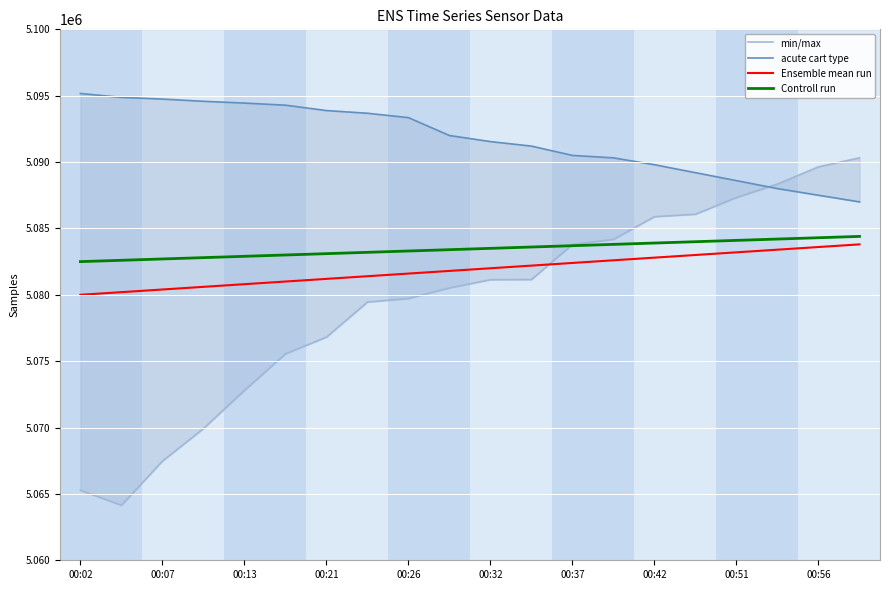

The value of Ensemble mean run at 00:37 is 5082400. True or false?

True